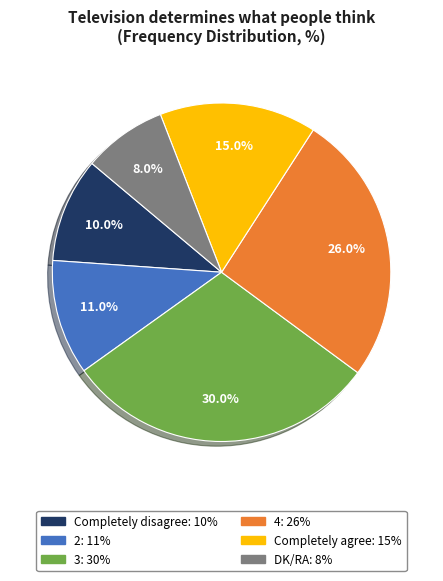

To the nearest percent, what percentage of the pie is 4?

26%